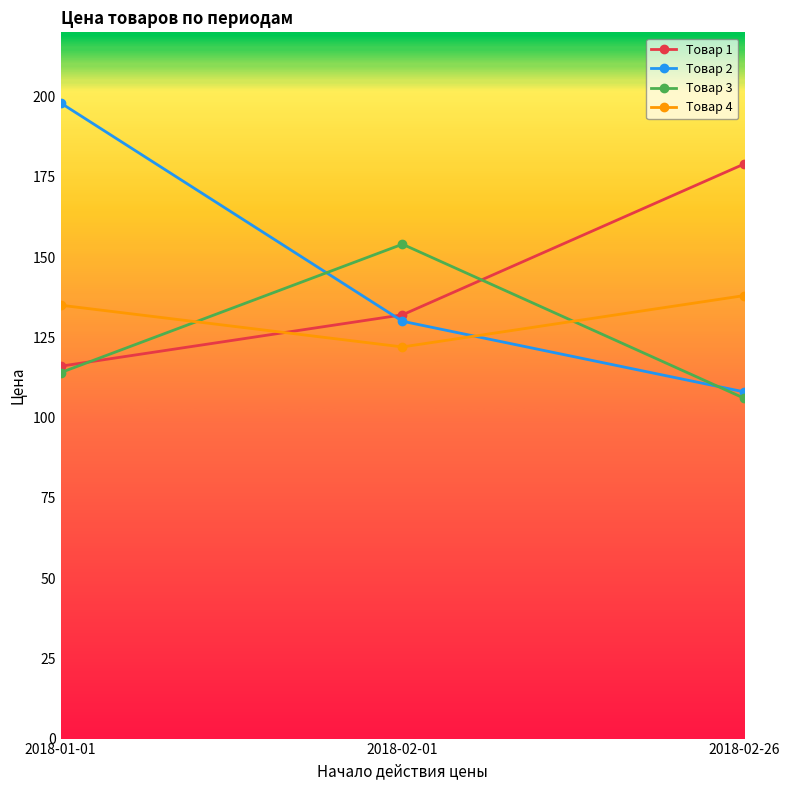

How many Товар 3 values are between 106 and 154?

3